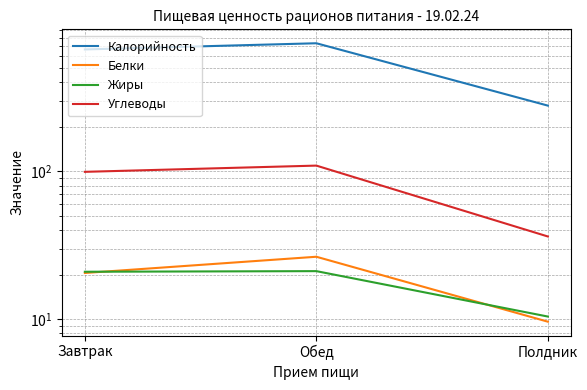

The Белки series shows 16.3 at Полдник. True or false?

False